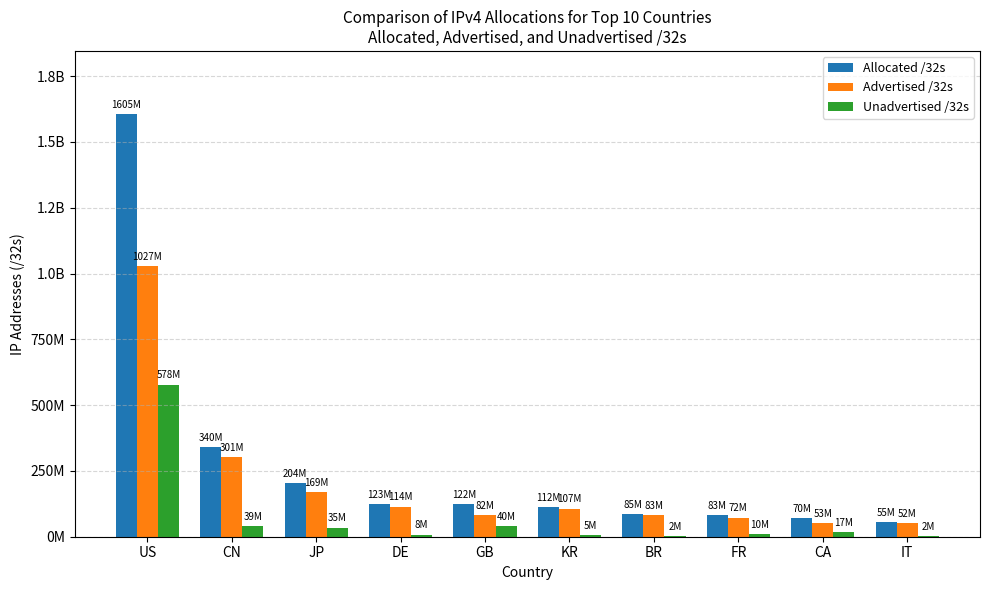

Are the bars grouped side by side (vs. stacked)?

Yes